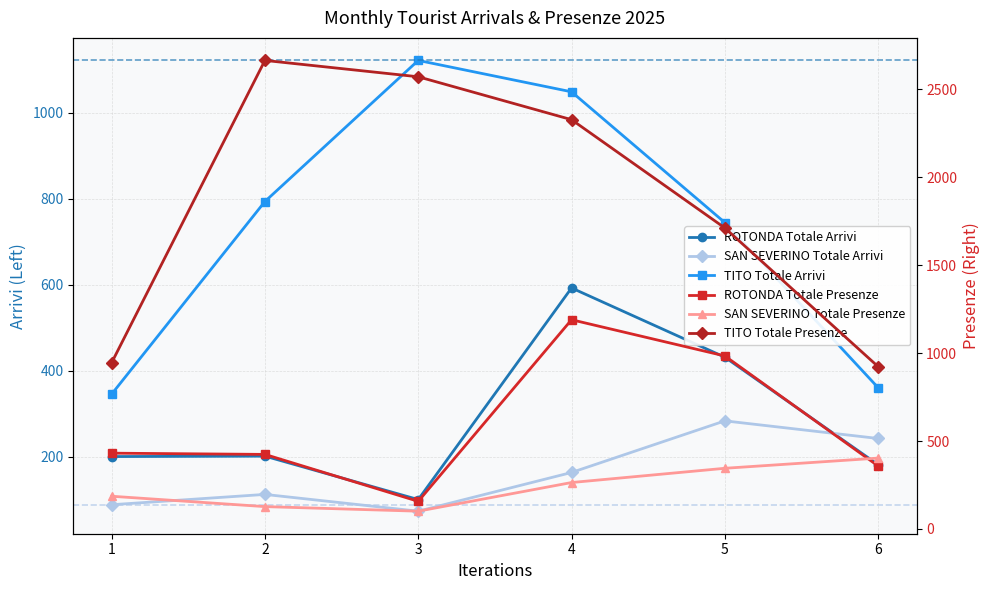

The value of ROTONDA Totale Arrivi at 1 is 201. True or false?

True